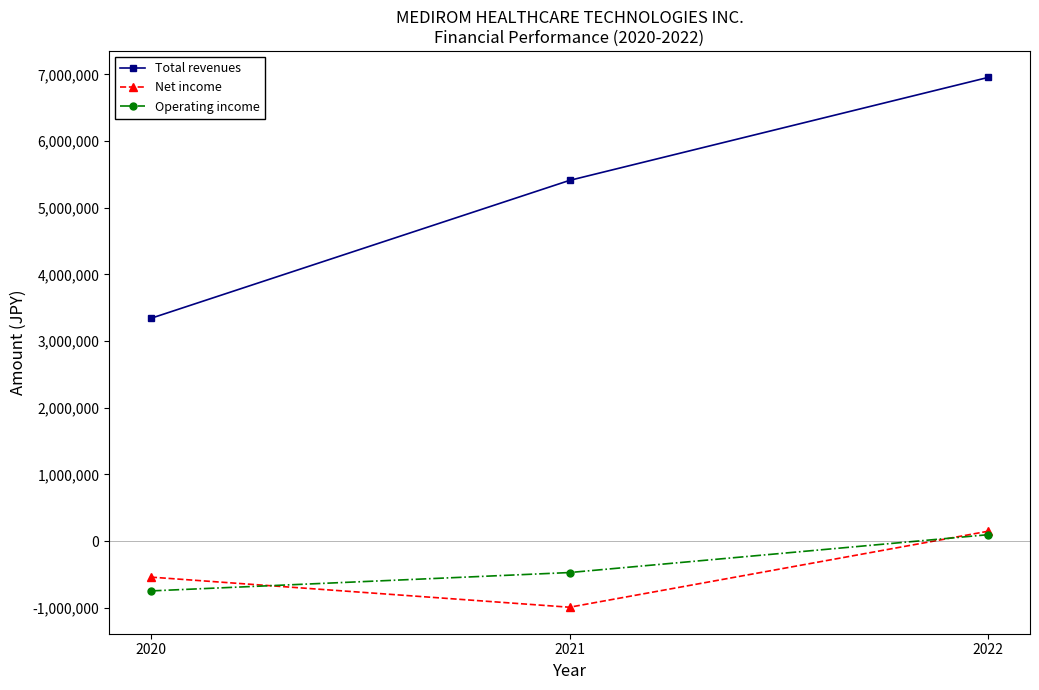

Is it true that Total revenues equals 6954057 at 2022?

True